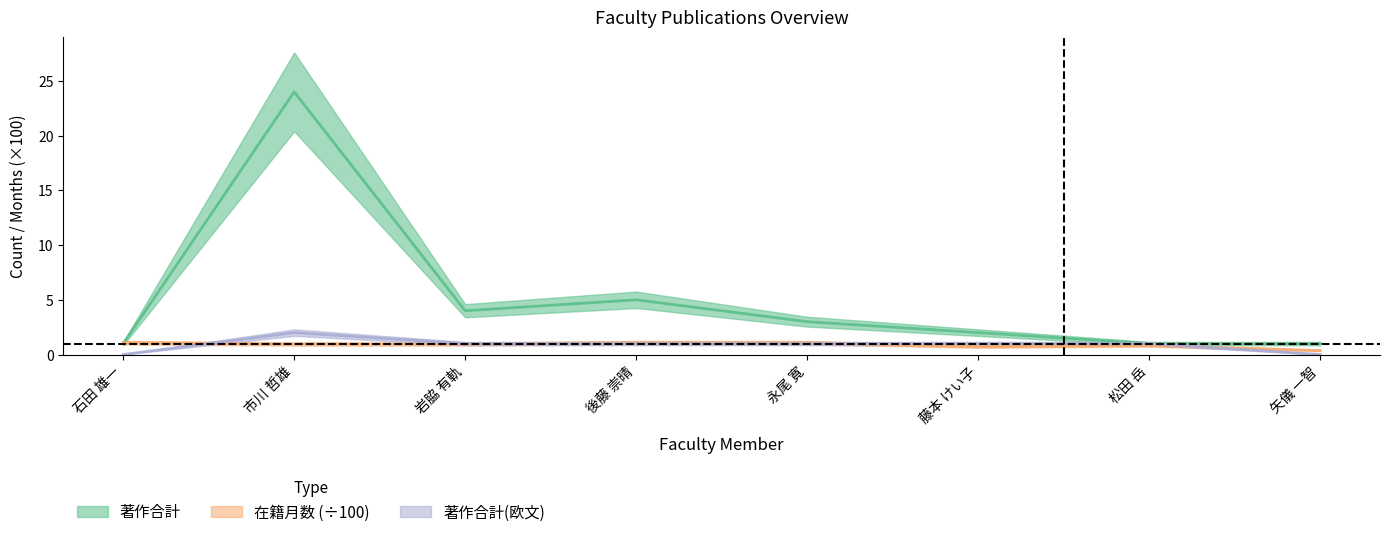

Reading right to left, transcribe all the data shown in this chart.

著作合計: 矢儀 一智=1.0	松田 岳=1.0	藤本 けい子=2.0	永尾 寛=3.0	後藤 崇晴=5.0	岩脇 有軌=4.0	市川 哲雄=24.0	石田 雄一=1.0
在籍月数: 矢儀 一智=0.4	松田 岳=0.8	藤本 けい子=0.7	永尾 寛=1.1	後藤 崇晴=1.1	岩脇 有軌=1.0	市川 哲雄=1.0	石田 雄一=1.1
著作合計(欧文): 矢儀 一智=0.0	松田 岳=1.0	藤本 けい子=1.0	永尾 寛=1.0	後藤 崇晴=1.0	岩脇 有軌=1.0	市川 哲雄=2.0	石田 雄一=0.0